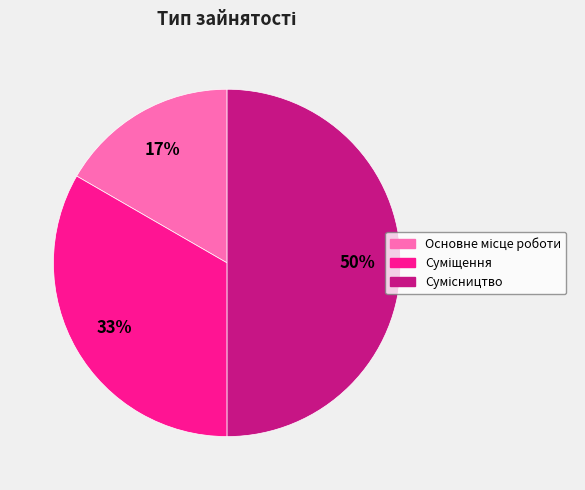

To the nearest percent, what is the average slice percentage?

33%